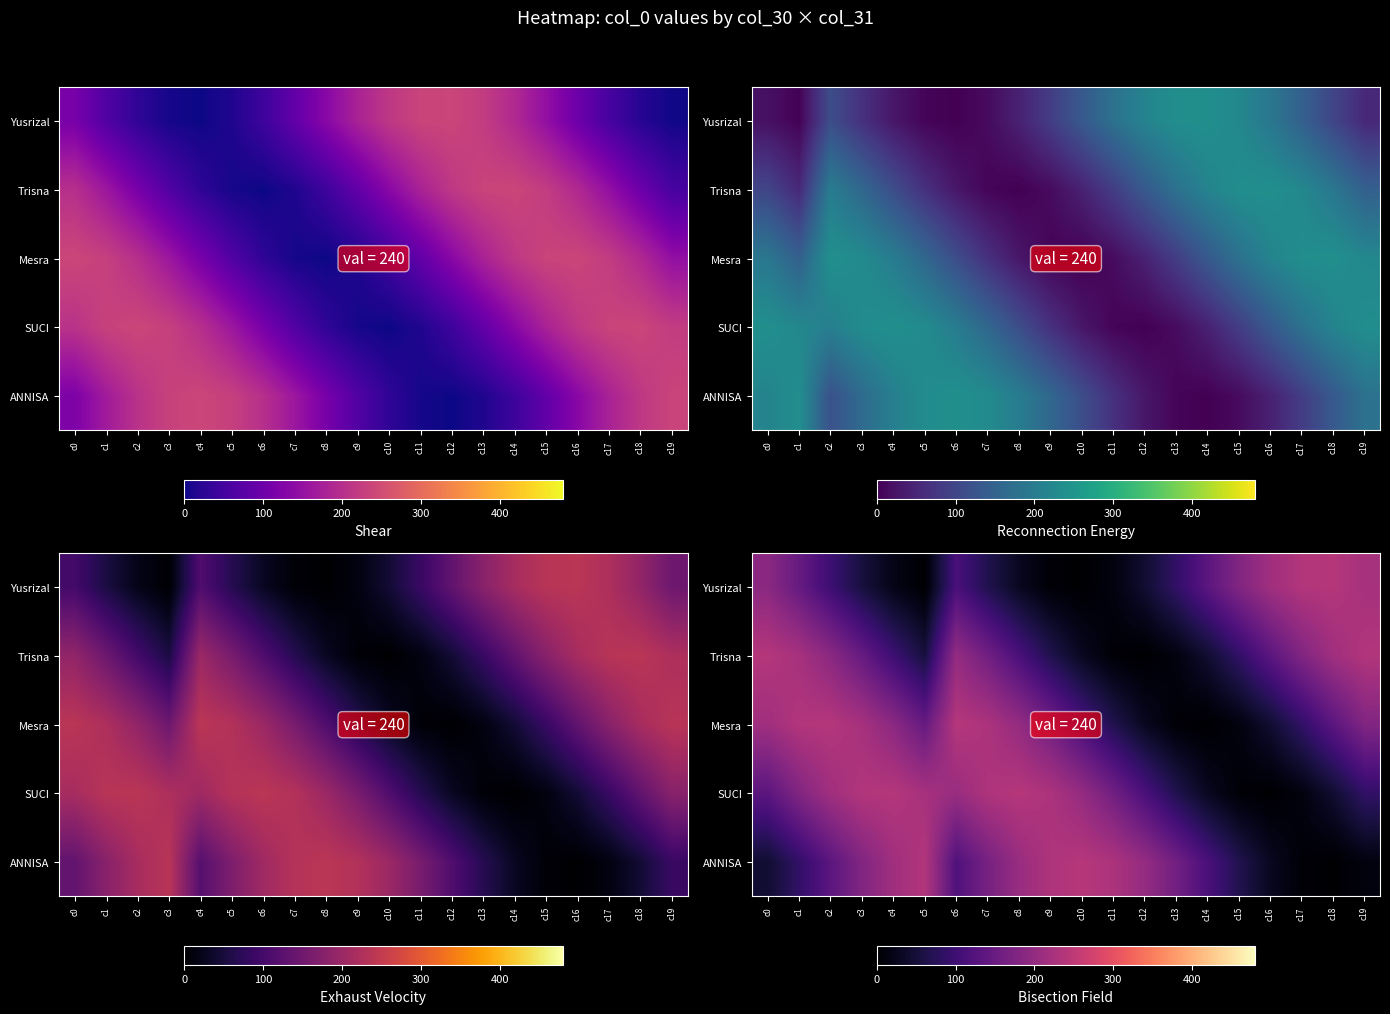

At which label does Yusrizal first exceed 99?

c0